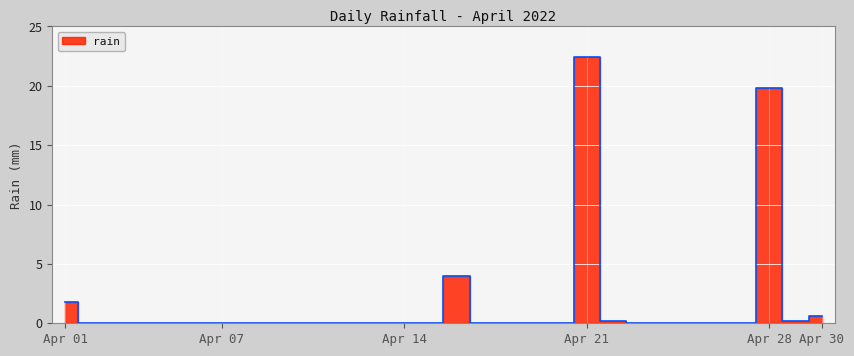

Which category has the lowest value across all series?

2022-04-02